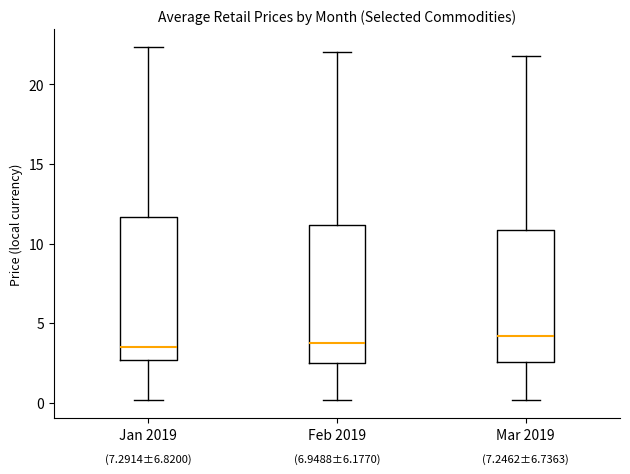

Reading left to right, transcribe this box plot: for each box, give where its median line is, the range the box spans, and where its two whiskers end, as read against the y-axis. The values are not printed on the chart, so give them approximately, as read against the axis.

Jan 2019: median 3.5, box 2.5 to 11.5, whiskers 0.0 to 22.5
Feb 2019: median 3.5, box 2.5 to 11.0, whiskers 0.0 to 22.0
Mar 2019: median 4.0, box 2.5 to 11.0, whiskers 0.0 to 22.0